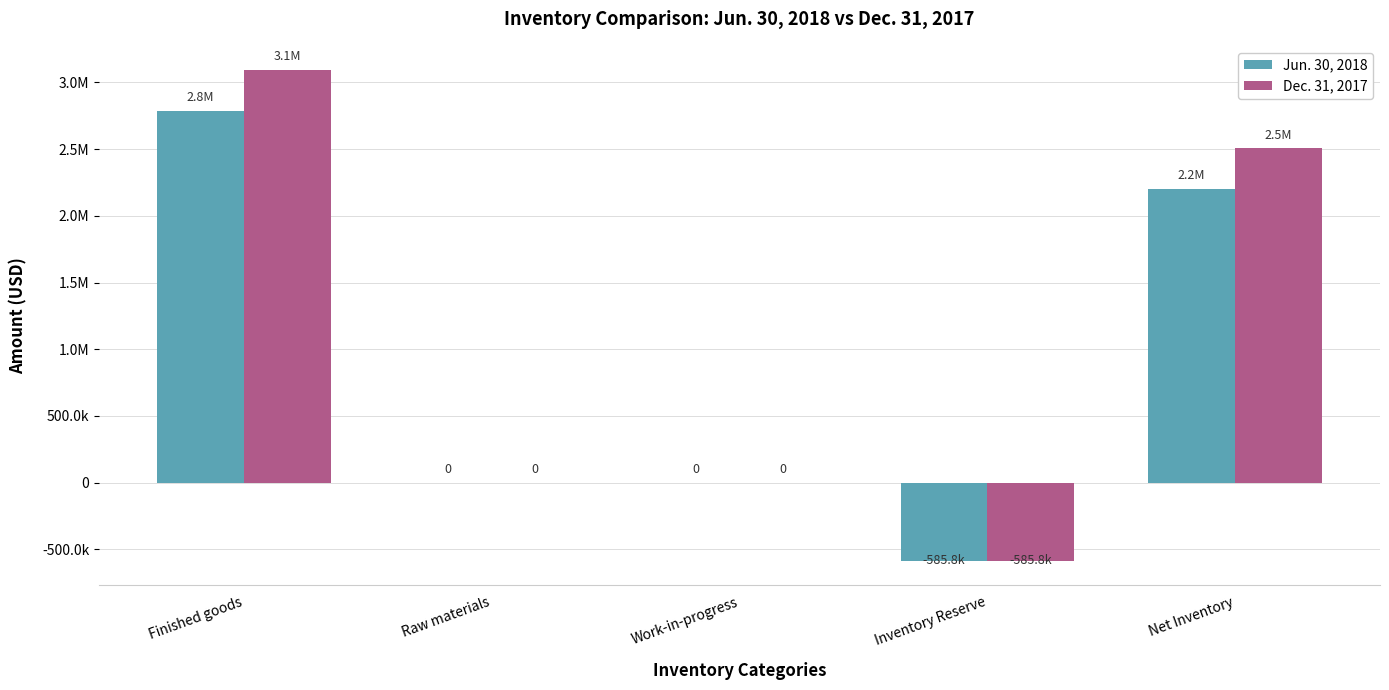

Count the Dec. 31, 2017 values in the range 0 to 2505175.

3